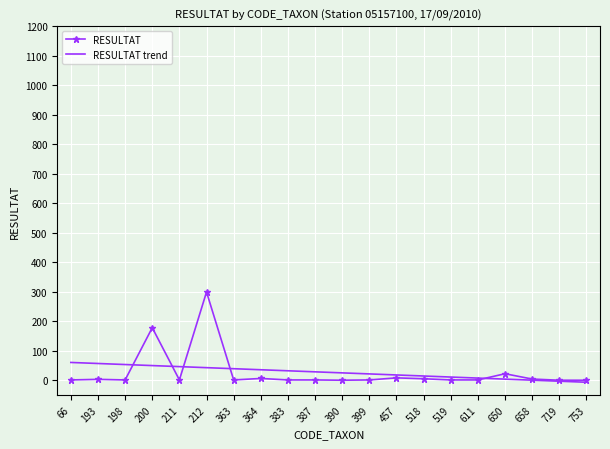

True or false: RESULTAT and RESULTAT trend intersect in this chart.

True